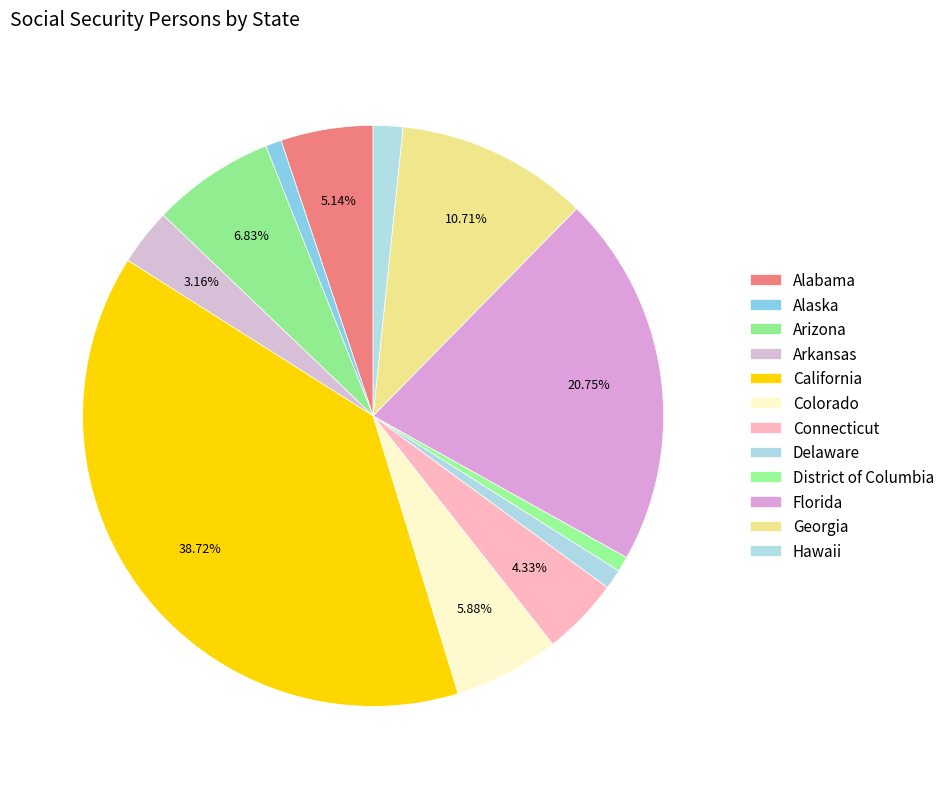

To the nearest percent, what is the difference between the largest and smallest slice percentages?

38%